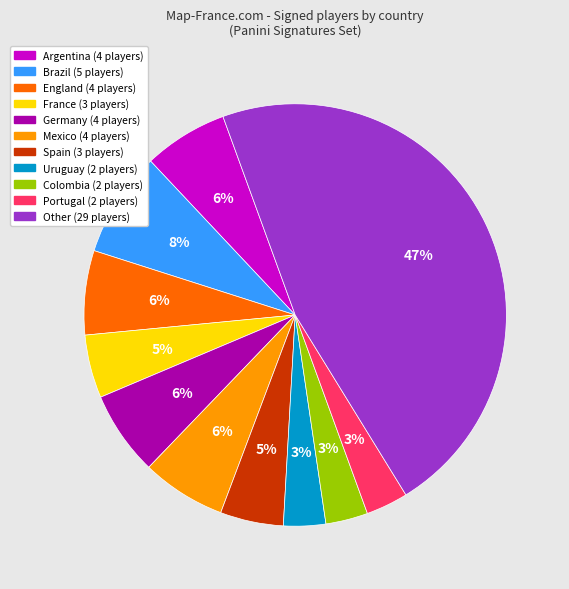

Approximately how many times larger is the value at Colombia compared to Uruguay?

1.0